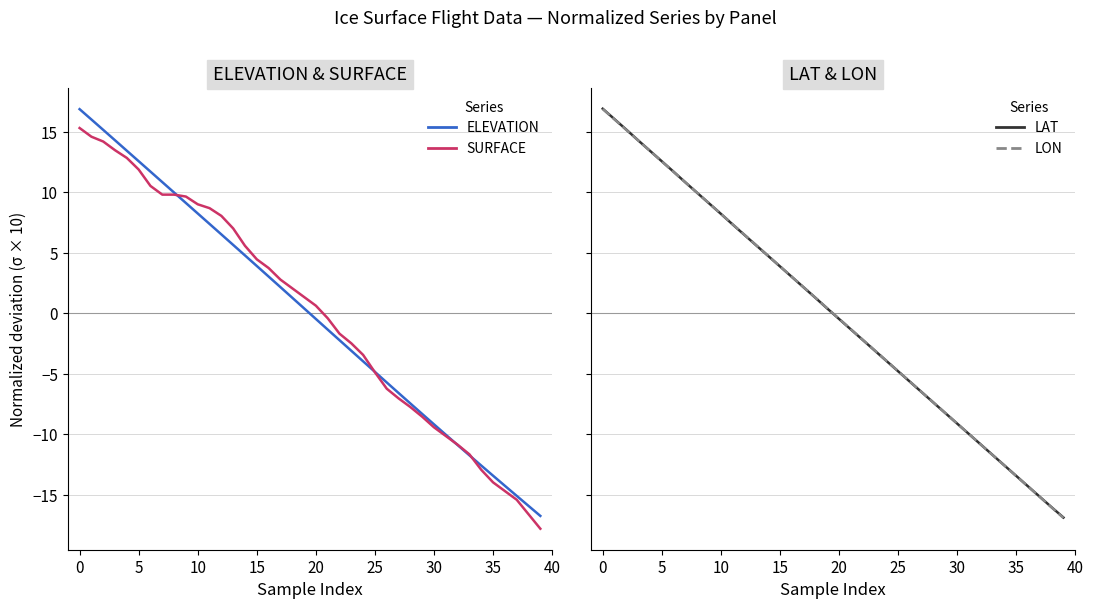

How many times do ELEVATION and SURFACE cross each other?

4